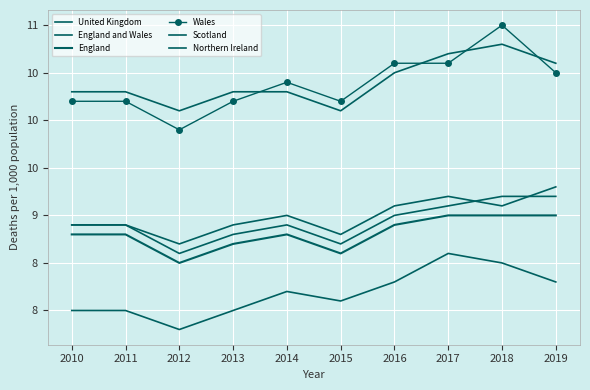

What is the total value across all series at 2010?

55.1